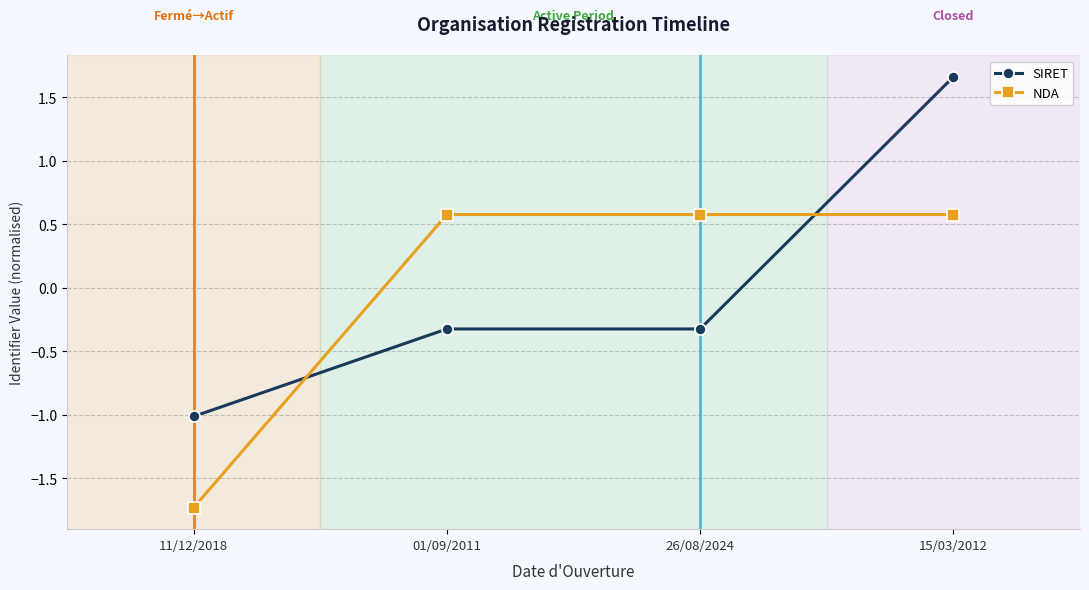

What position from the left is 01/09/2011?

2